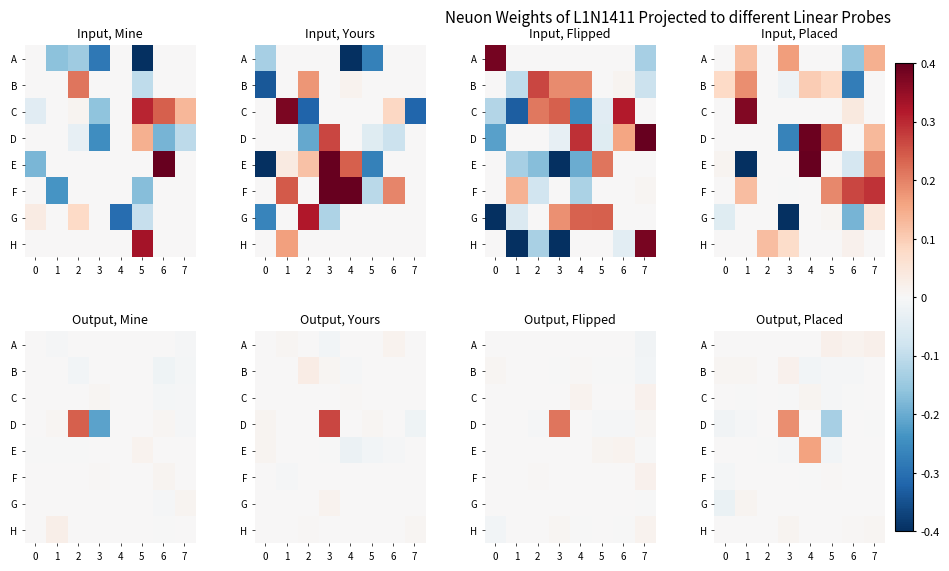

How many negative values does the F series have?

2